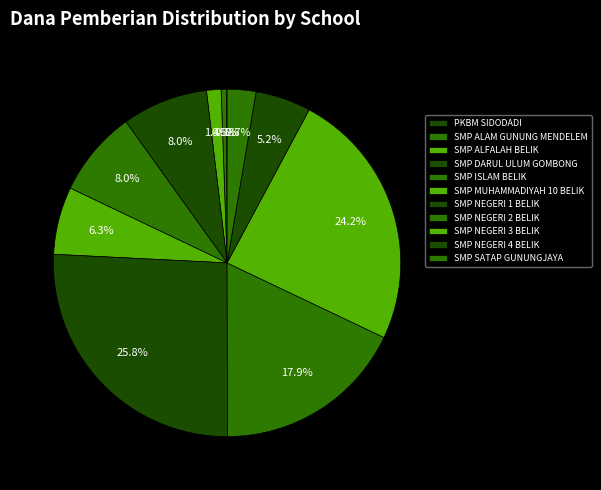

What is the smallest slice in the pie chart?

PKBM SIDODADI